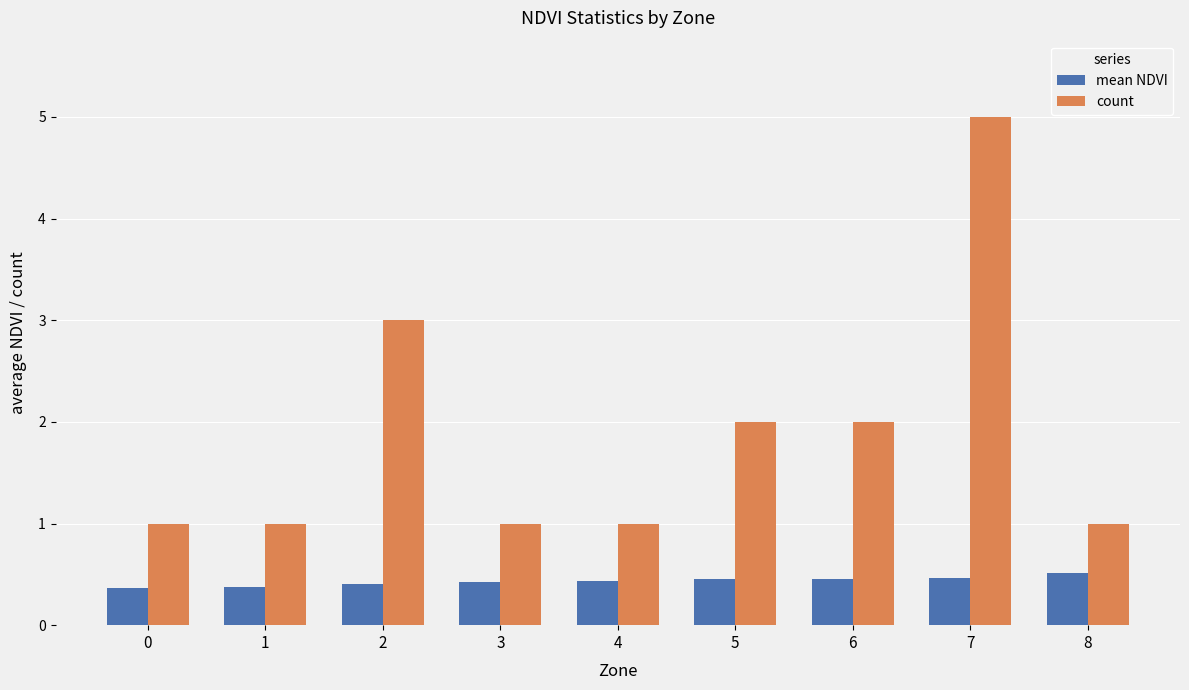

At which category is the sum across all series the highest?

7